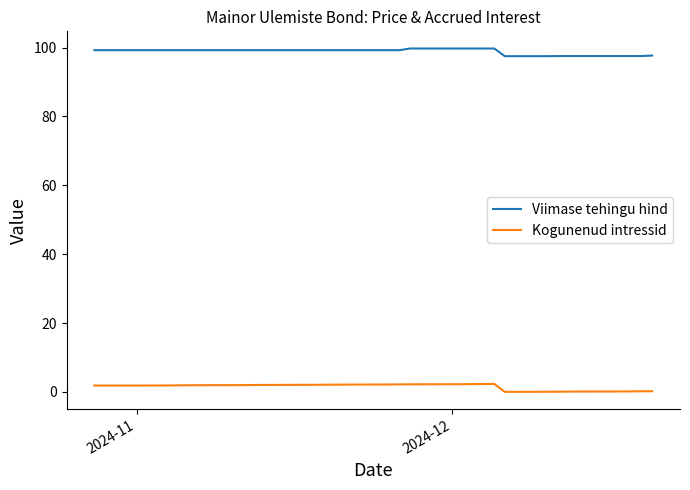

List the series in order of their peak value, highest first.

Viimase tehingu hind, Kogunenud intressid